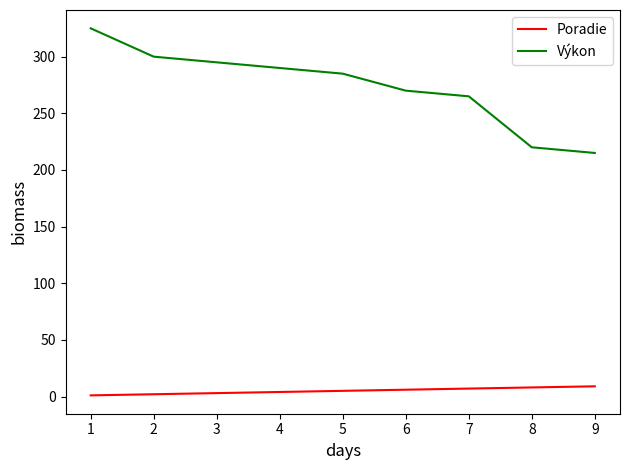

True or false: Výkon and Poradie cross at least once.

False